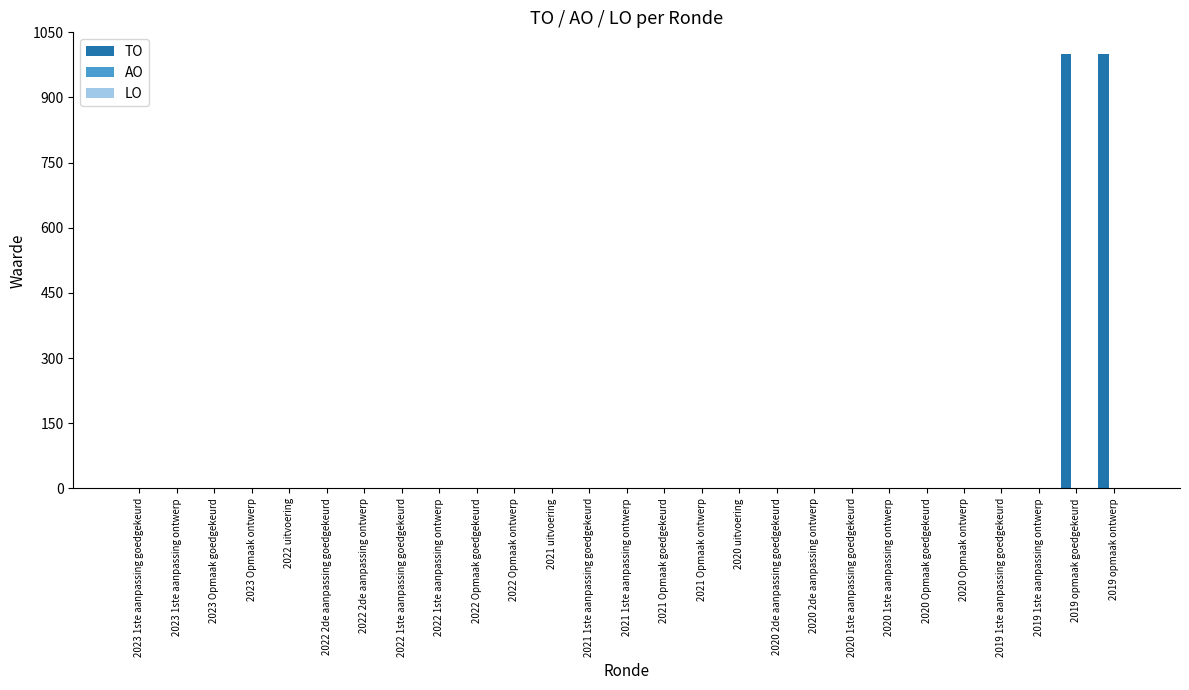

How many data points does each series have?

27